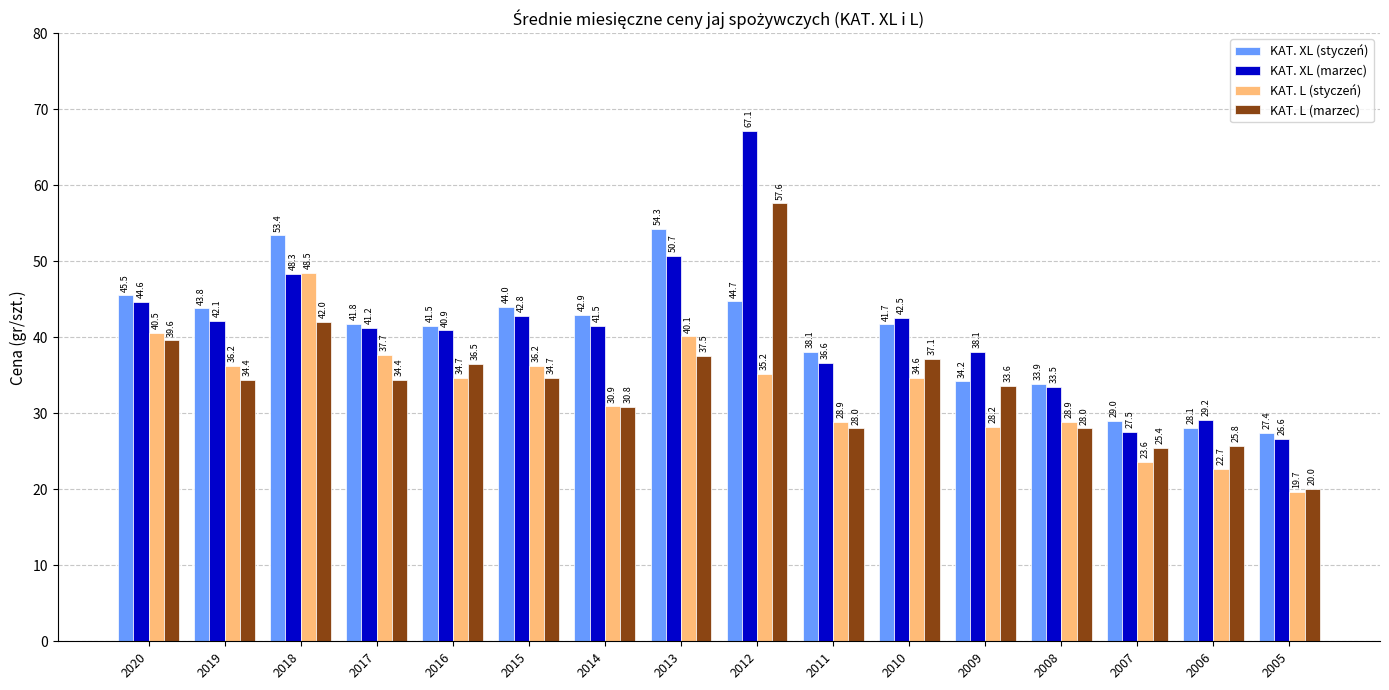

What is the value of the KAT. XL (marzec) bar at the 6th from the left?

42.8